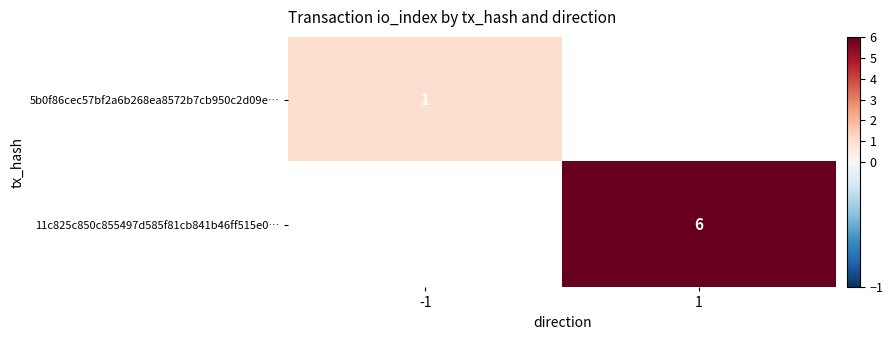

At how many categories does at least one series exceed 1?

1